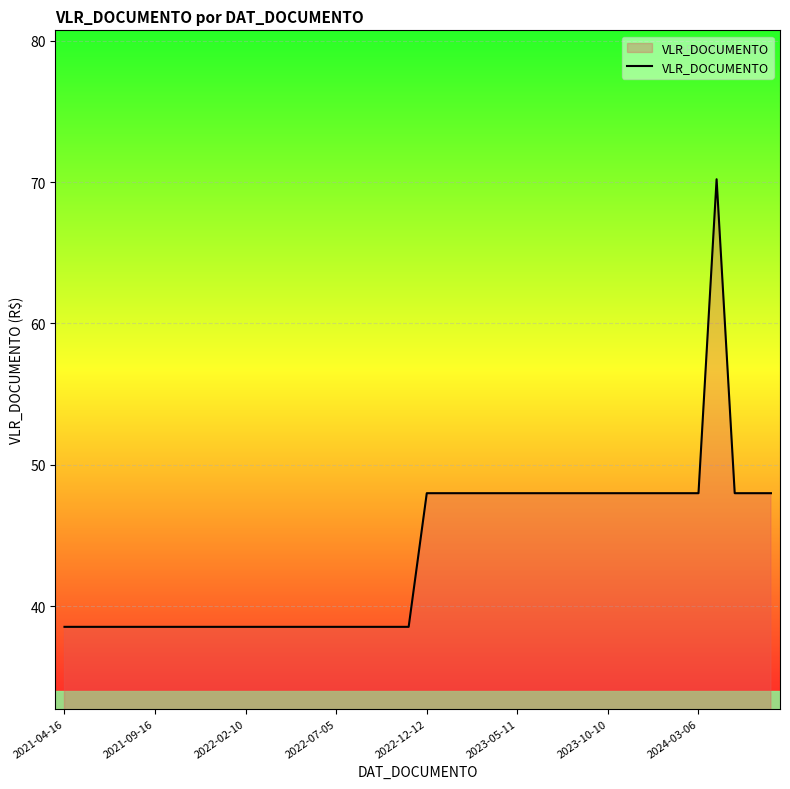

What is the maximum value shown in the chart?

70.2